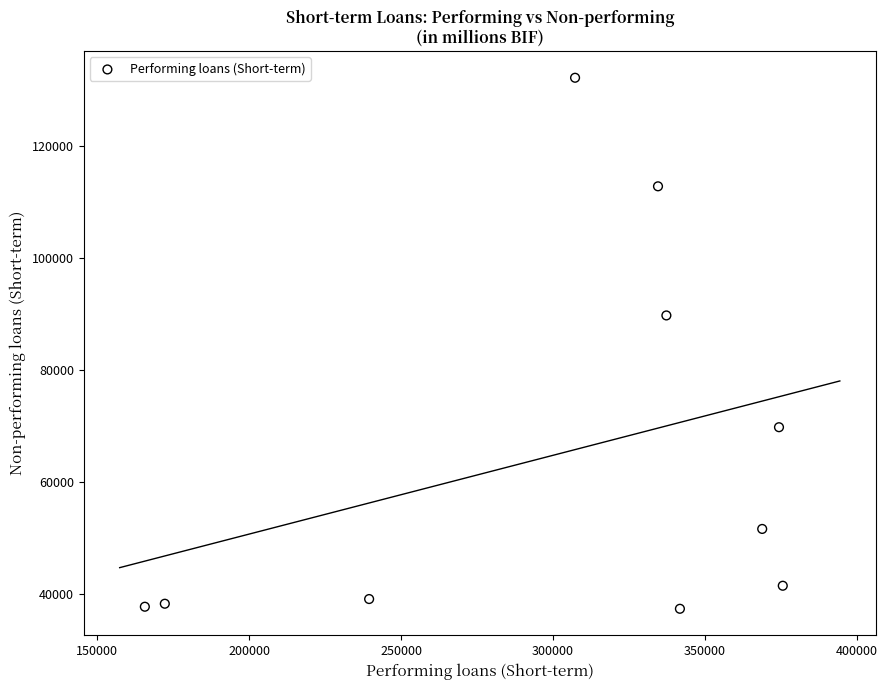

What Y value in the scatter plot is closest to 84726?

89694.1